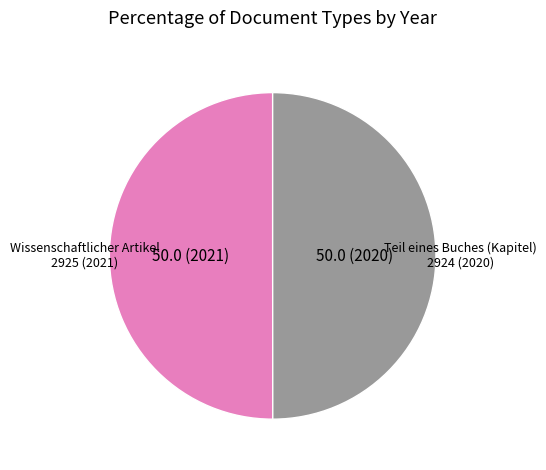

How many segments does this pie chart have?

2